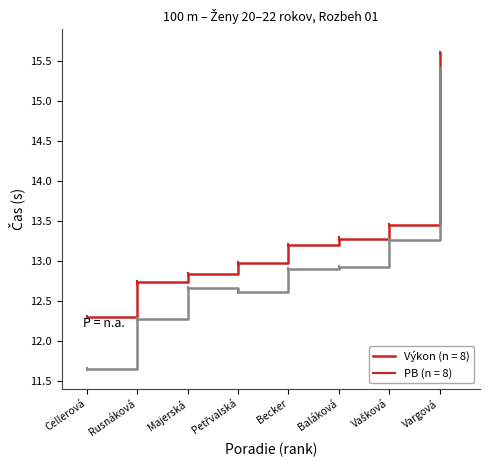

What is the difference between the highest and lowest values at Becker?

0.3